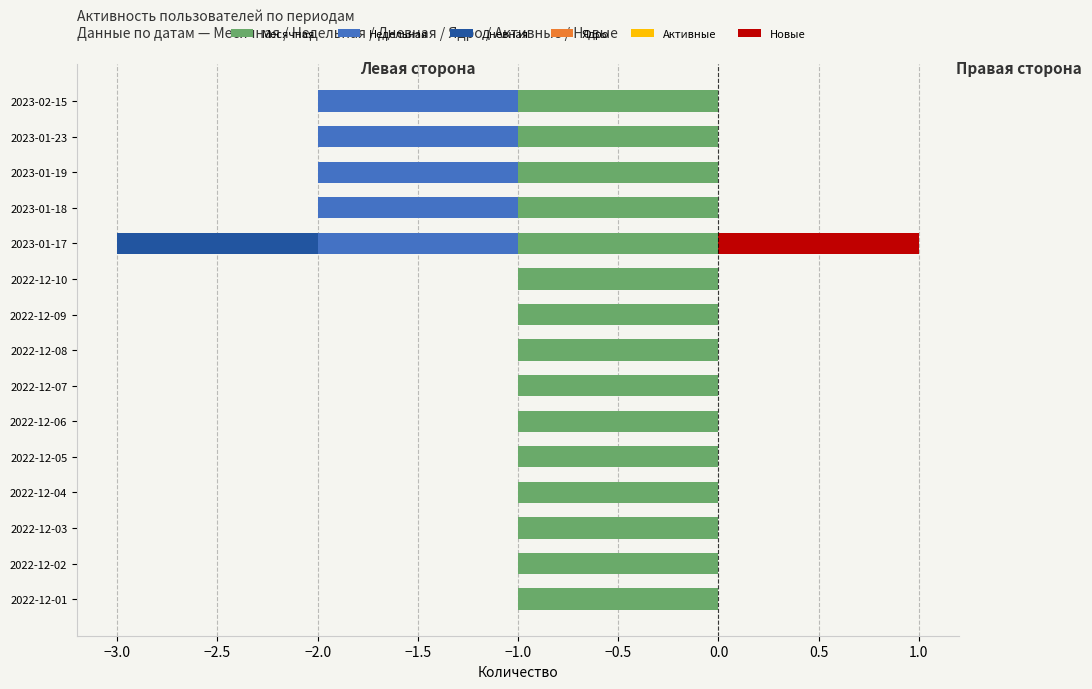

What is the difference between the second highest and minimum values in the Дневная series?

1.0